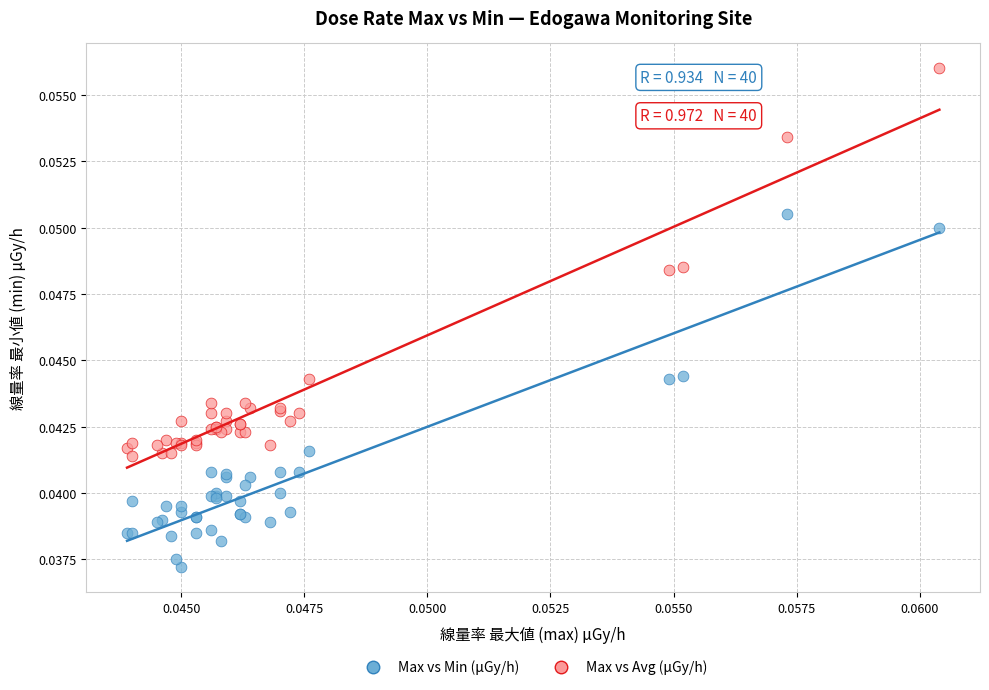

What are all the series names shown in the legend?

Max vs Min (μGy/h), Max vs Avg (μGy/h)